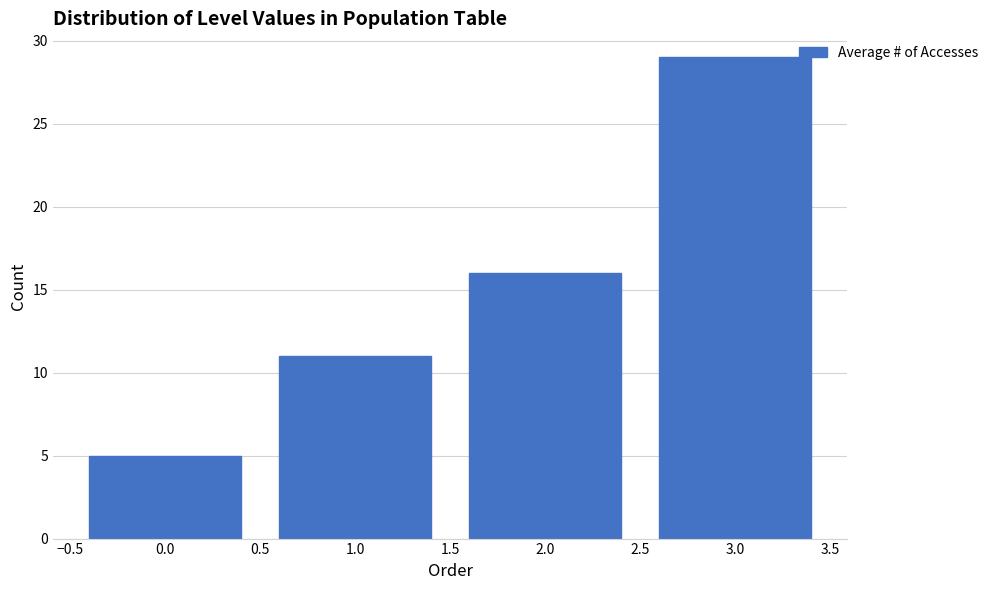

Reading left to right, list every bar in this chart as the range it spans on the x-axis followed by its height. The values are not printed on the chart, so give them approximately, as read against the axis.

-0.5 to 0.5: 5
0.5 to 1.5: 11
1.5 to 2.5: 16
2.5 to 3.5: 29